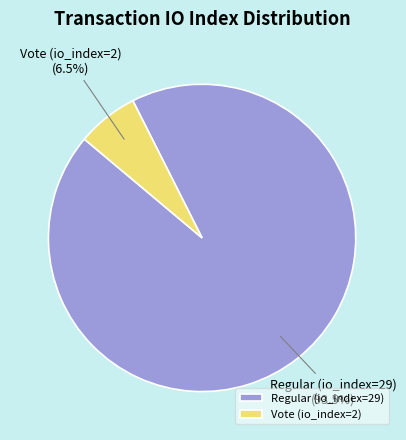

To the nearest percent, what is the combined percentage of Vote (io_index=2) and Regular (io_index=29)?

100%